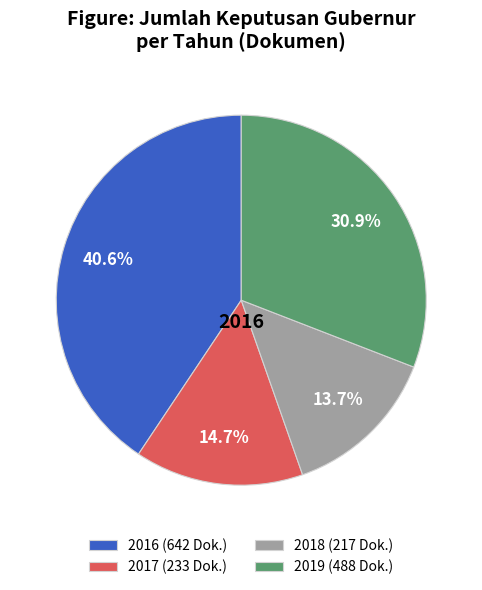

To the nearest percent, what is the difference between the largest and smallest slice percentages?

27%